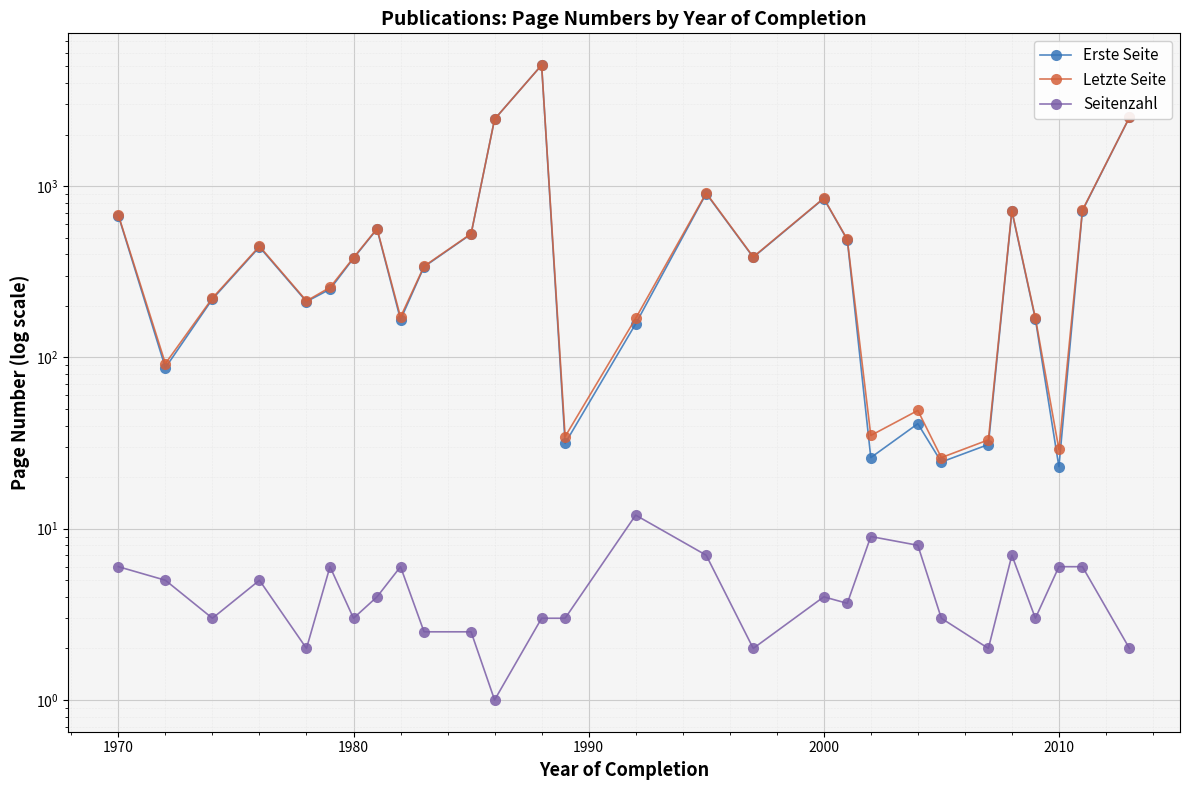

What are all the series names shown in the legend?

Erste Seite, Letzte Seite, Seitenzahl